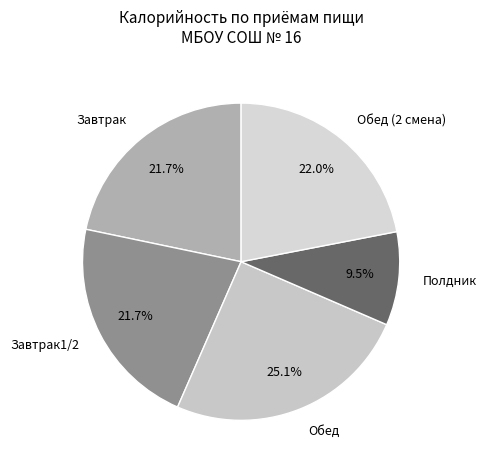

What is the ratio of the value at Обед (2 смена) to the value at Завтрак?

1.0